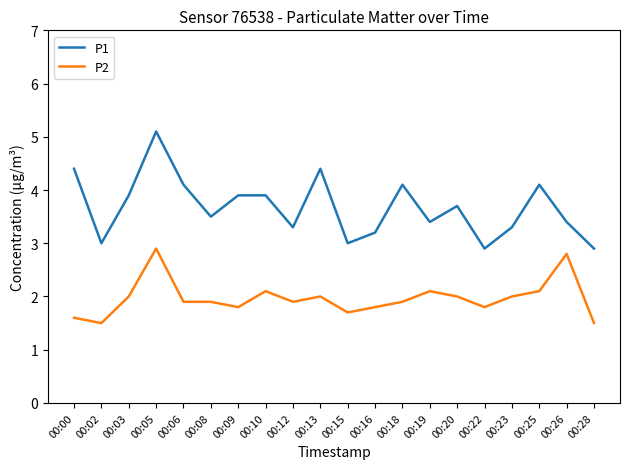

True or false: P2 and P1 intersect in this chart.

False